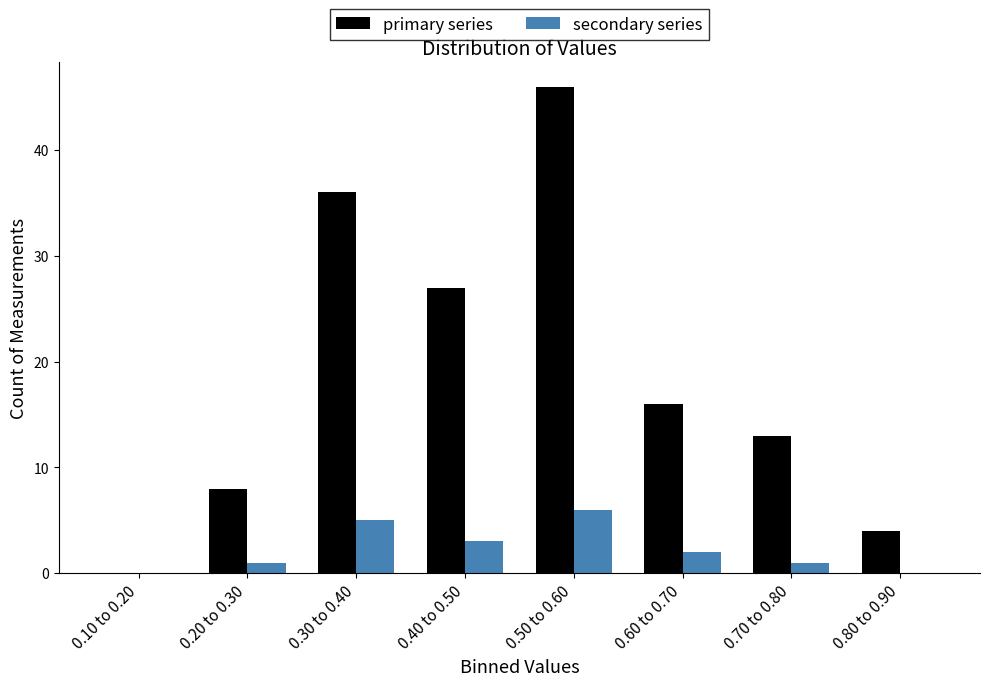

Reading right to left, what are all the values shown in this chart?

primary series: 0.80 to 0.90=4	0.70 to 0.80=13	0.60 to 0.70=16	0.50 to 0.60=46	0.40 to 0.50=27	0.30 to 0.40=36	0.20 to 0.30=8	0.10 to 0.20=0
secondary series: 0.80 to 0.90=0	0.70 to 0.80=1	0.60 to 0.70=2	0.50 to 0.60=6	0.40 to 0.50=3	0.30 to 0.40=5	0.20 to 0.30=1	0.10 to 0.20=0